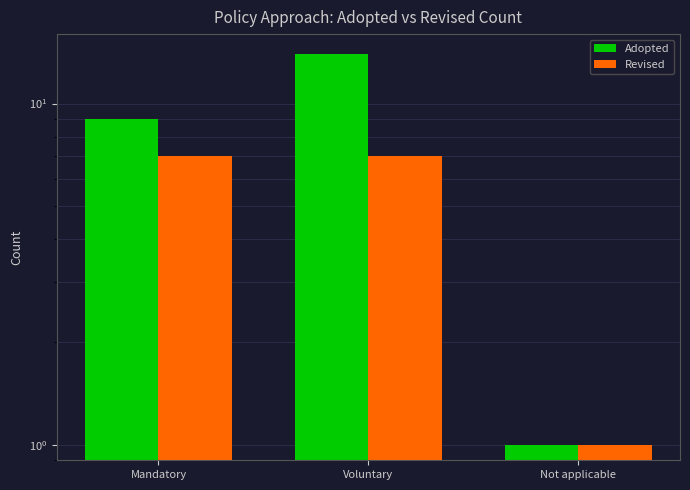

What position from the right is Voluntary?

2